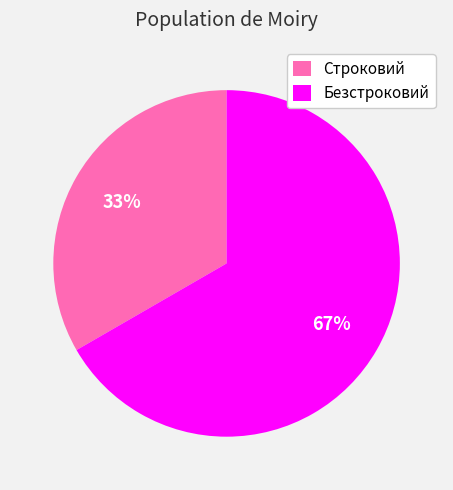

Count the number of slices in the pie.

2